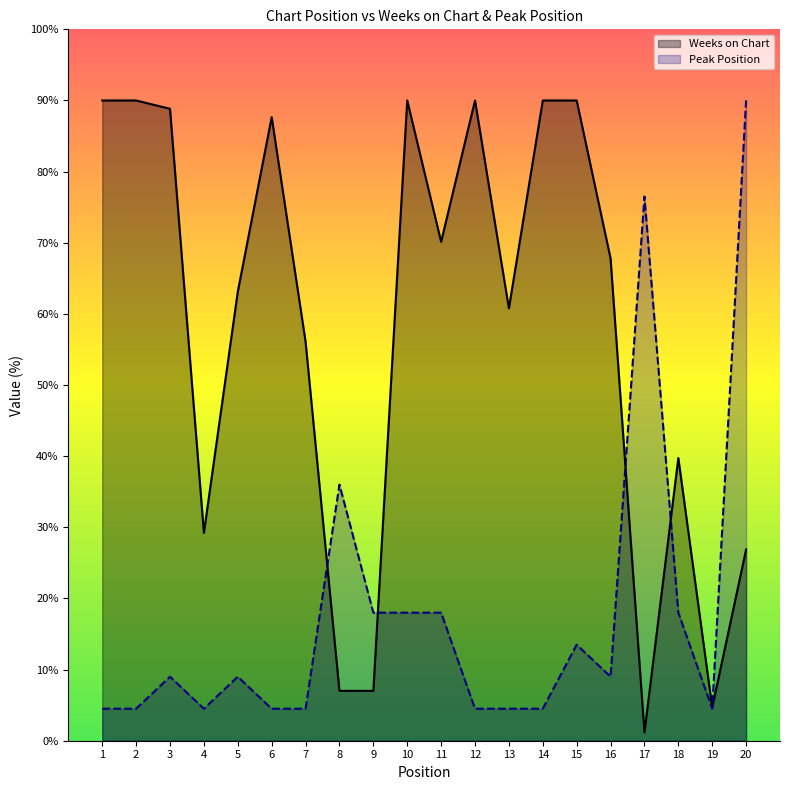

At which category does the chart reach its minimum across all series?

17